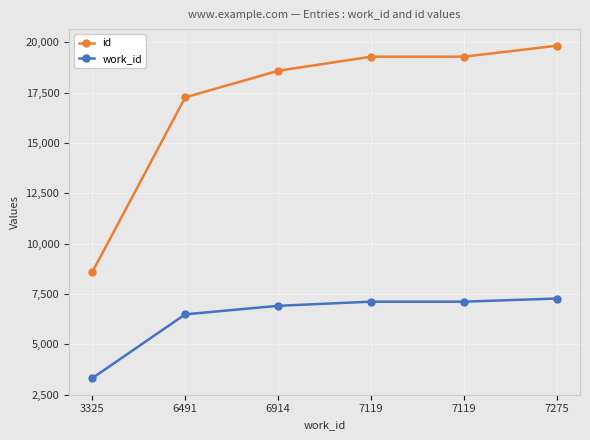

What are all the series names shown in the legend?

id, work_id